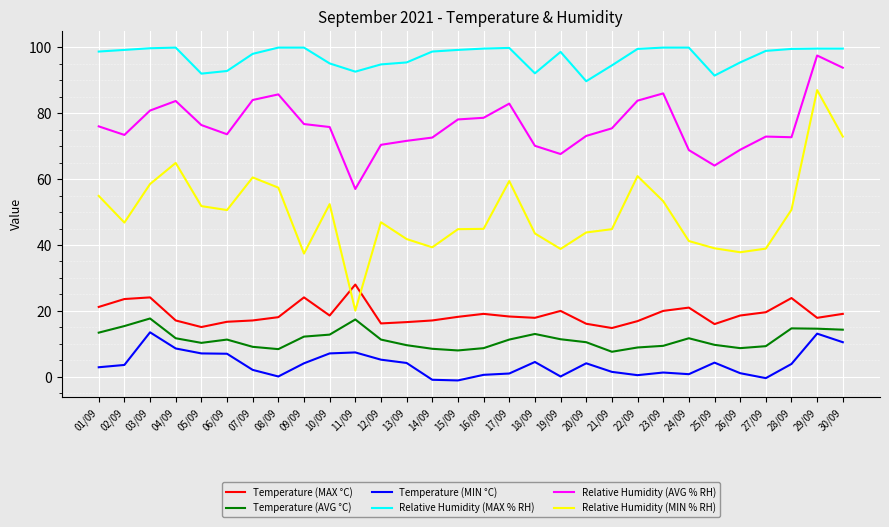

What are all the series names shown in the legend?

Temperature (MAX °C), Temperature (AVG °C), Temperature (MIN °C), Relative Humidity (MAX % RH), Relative Humidity (AVG % RH), Relative Humidity (MIN % RH)